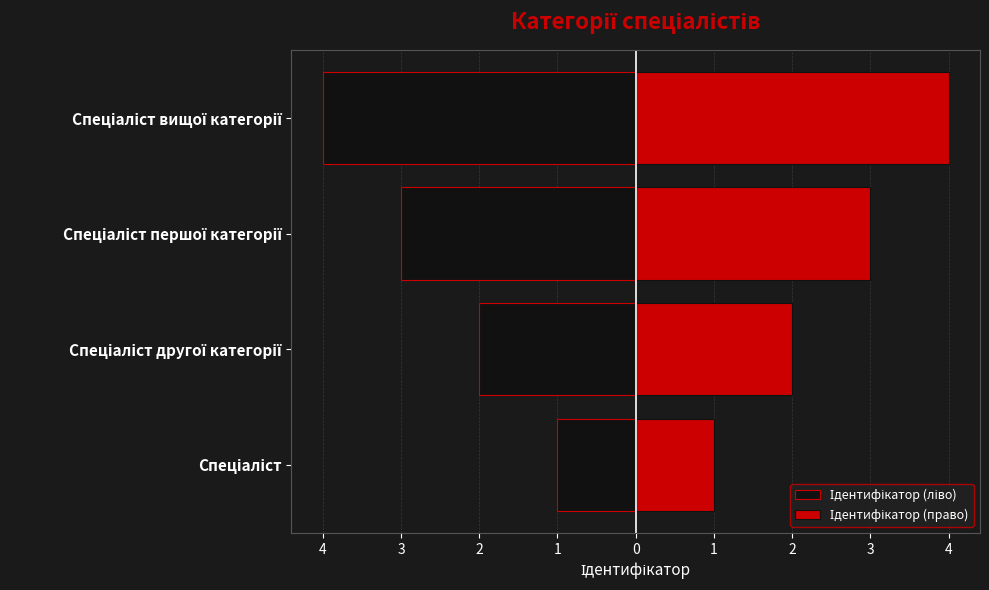

What is the value of the Ідентифікатор (ліво) bar at the 1st from the left?

-1